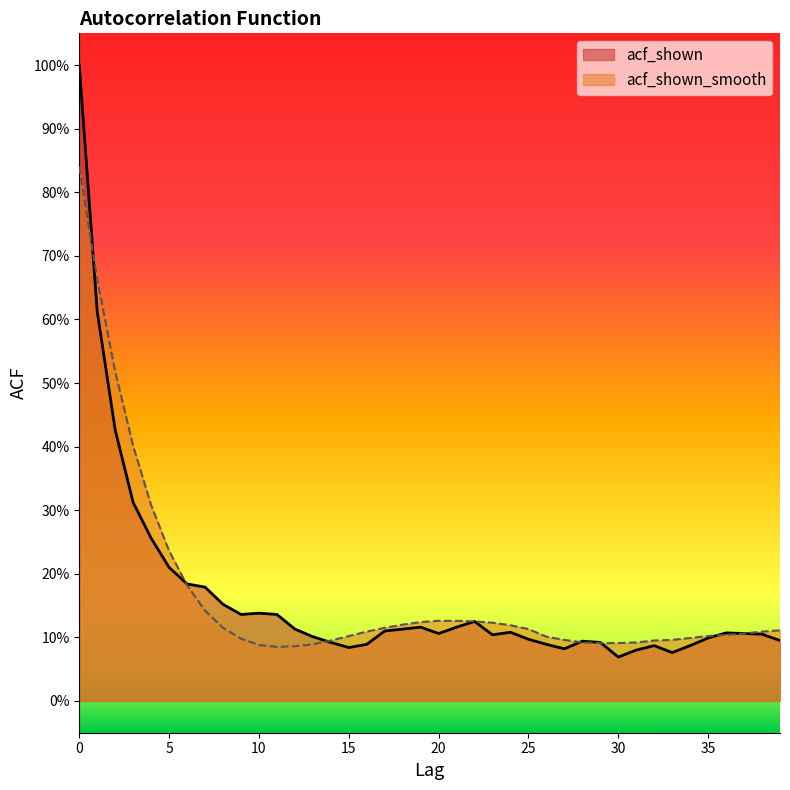

What is the difference between the maximum and minimum values in the acf_shown_smooth series?

0.8